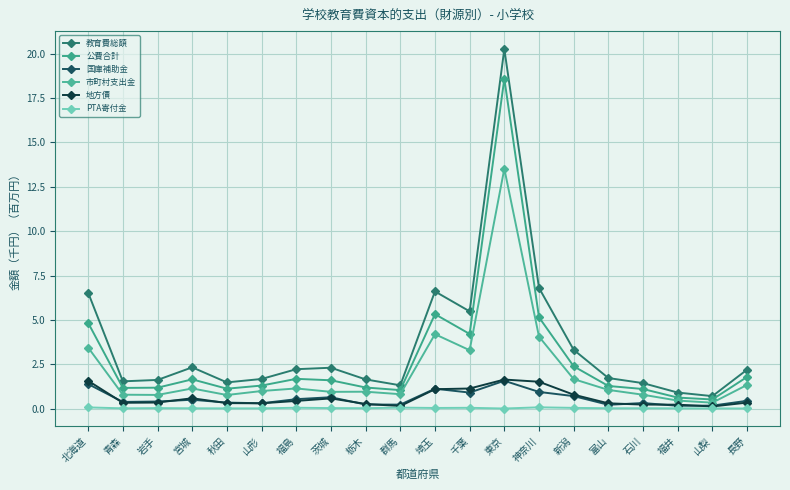

The value of 市町村支出金 at 埼玉 is 4.2. True or false?

True